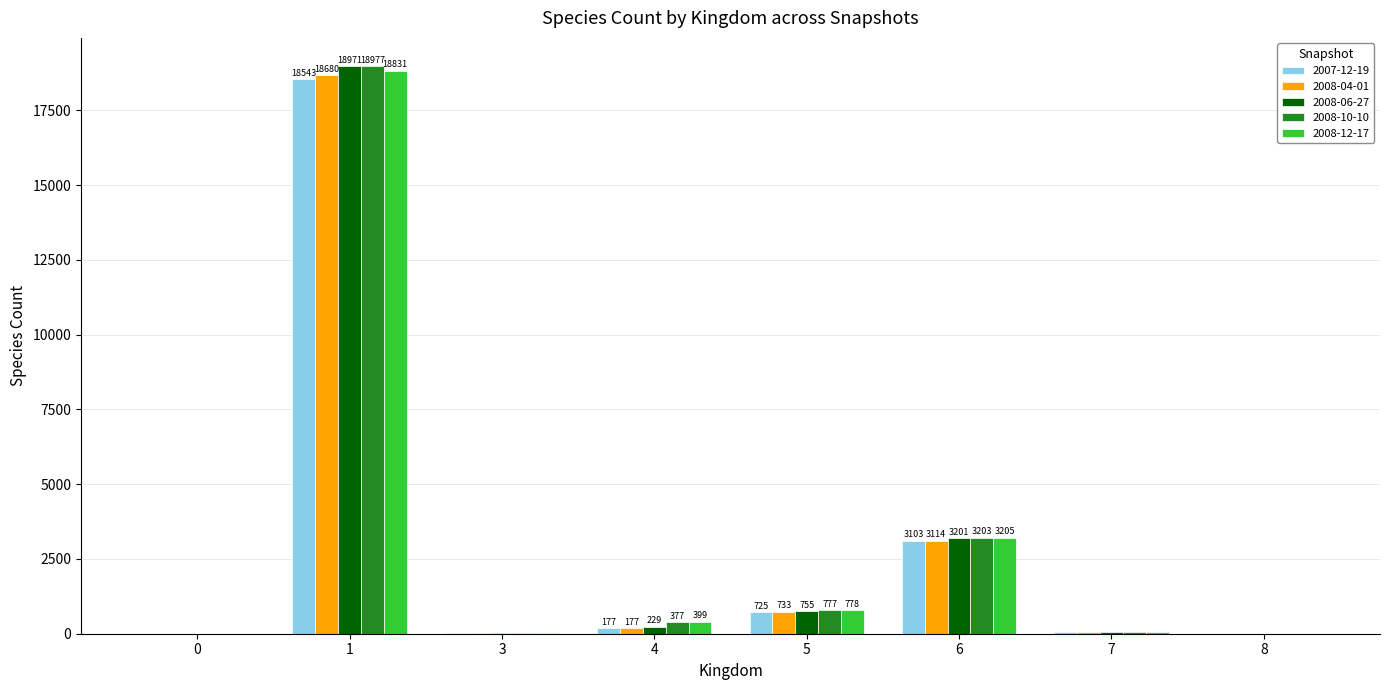

Which series changed the most between 5 and 8?

2008-12-17